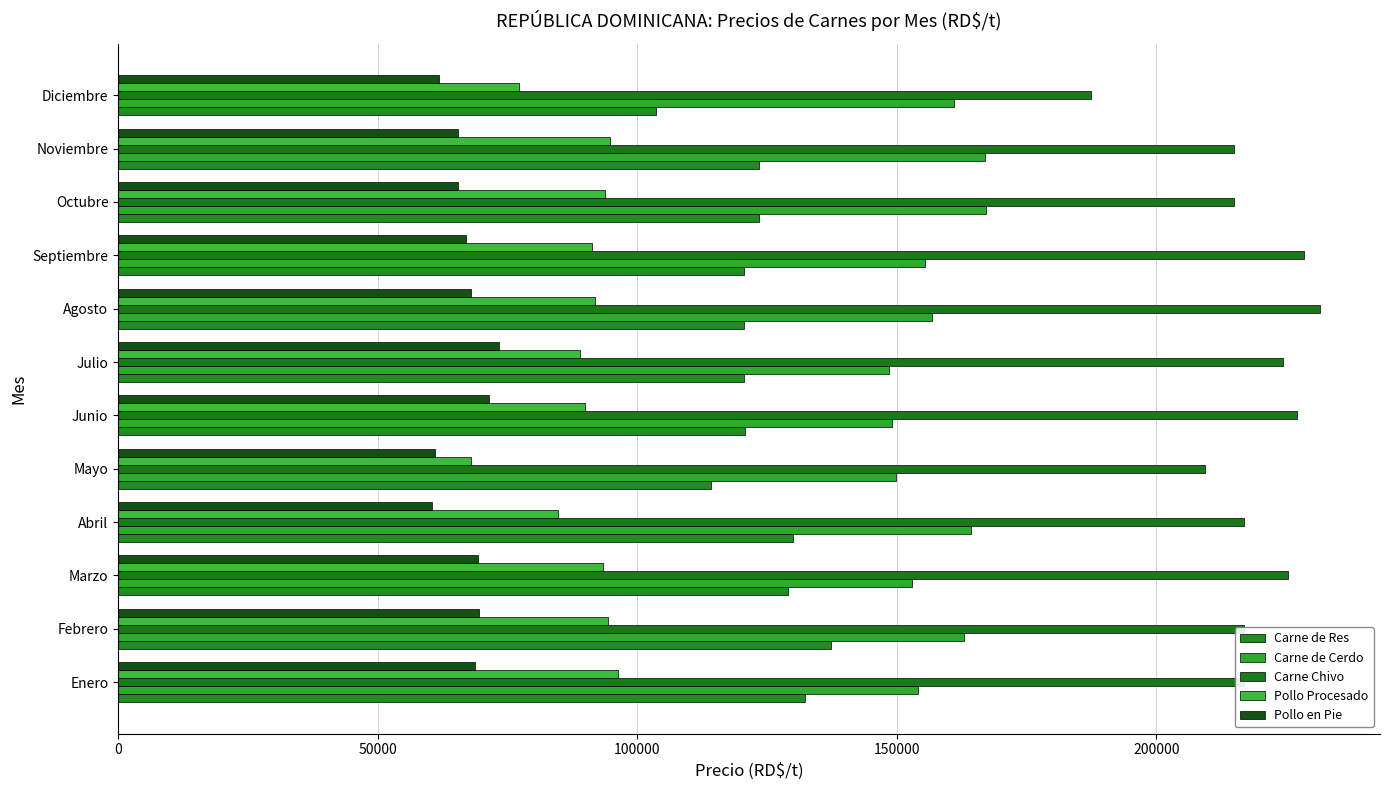

How many series are shown in this chart?

5